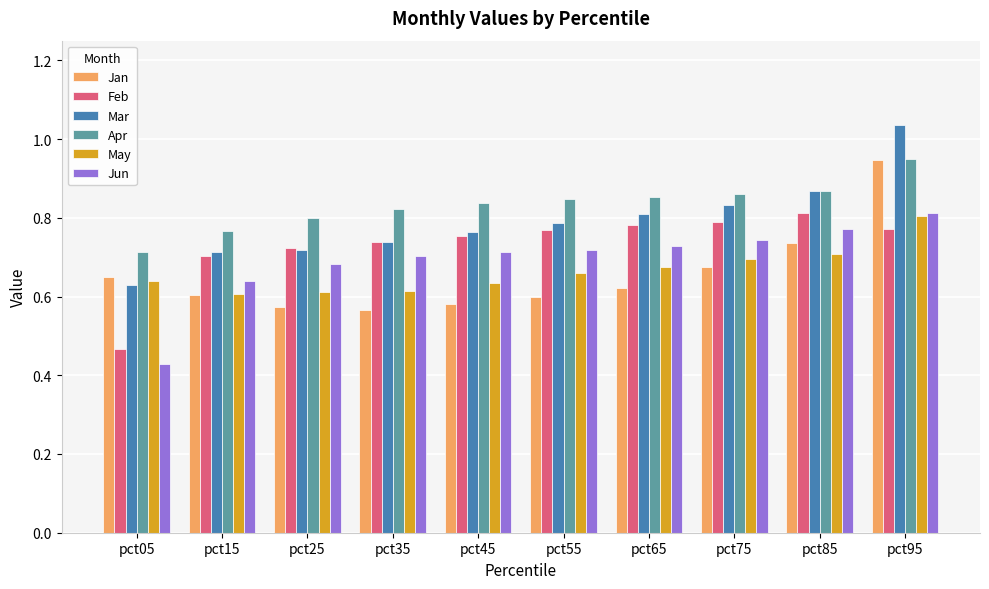

Which category has the highest value in the Apr series?

pct95